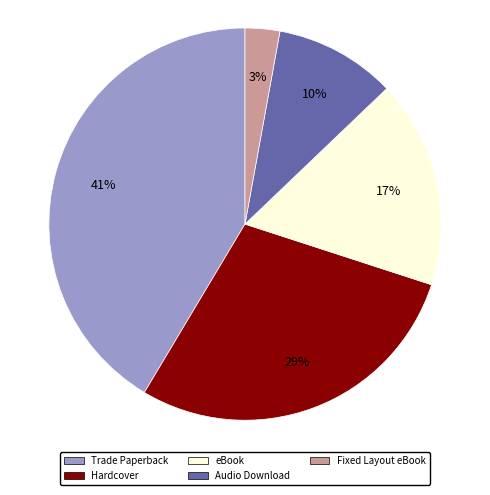

How many slices are in this pie chart?

5